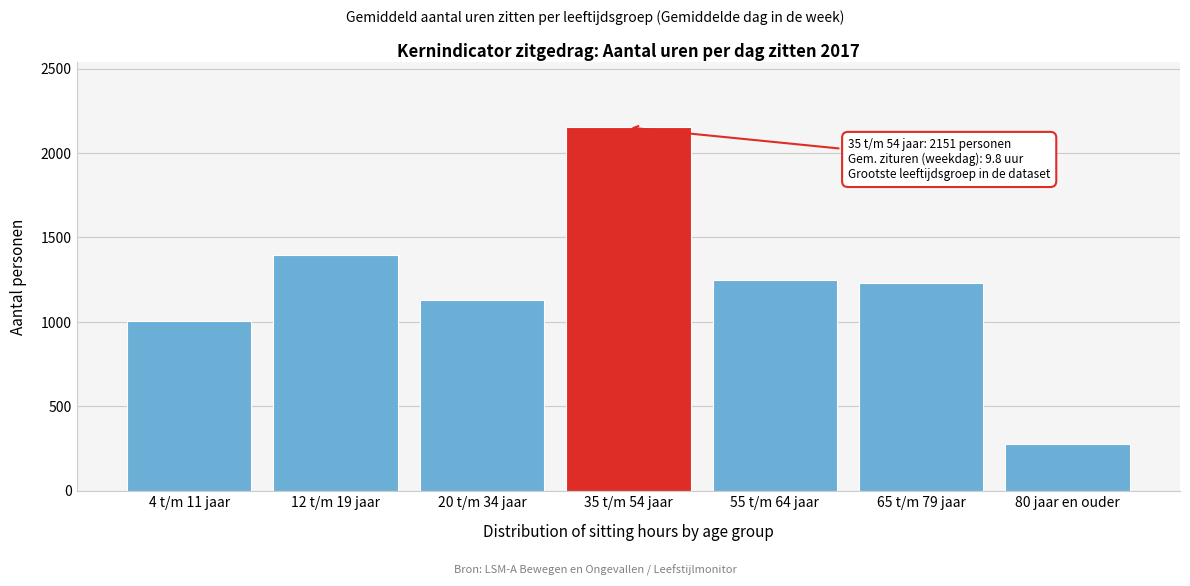

Reading left to right, what are all the values shown in this chart?

4 t/m 11 jaar=1006	12 t/m 19 jaar=1397	20 t/m 34 jaar=1131	35 t/m 54 jaar=2151	55 t/m 64 jaar=1246	65 t/m 79 jaar=1231	80 jaar en ouder=279